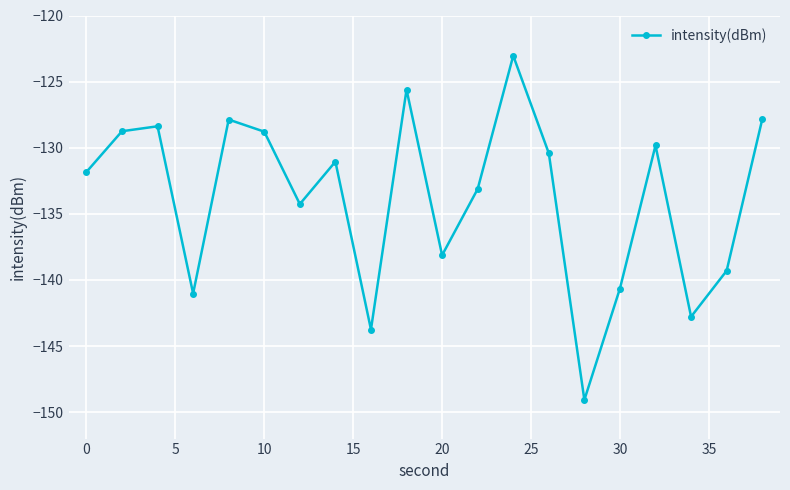

What is the average value?

-133.8